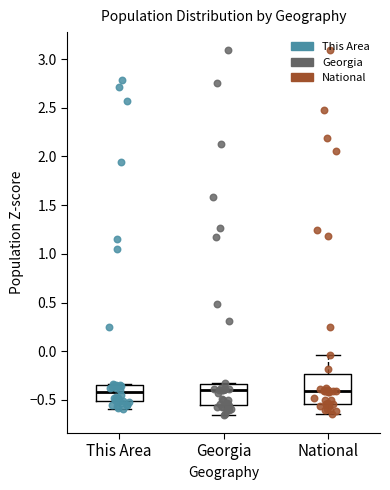

Where is the upper edge of the box for Georgia on the y-axis? The values are not printed on the chart, so give them approximately, as read against the axis.

-0.35